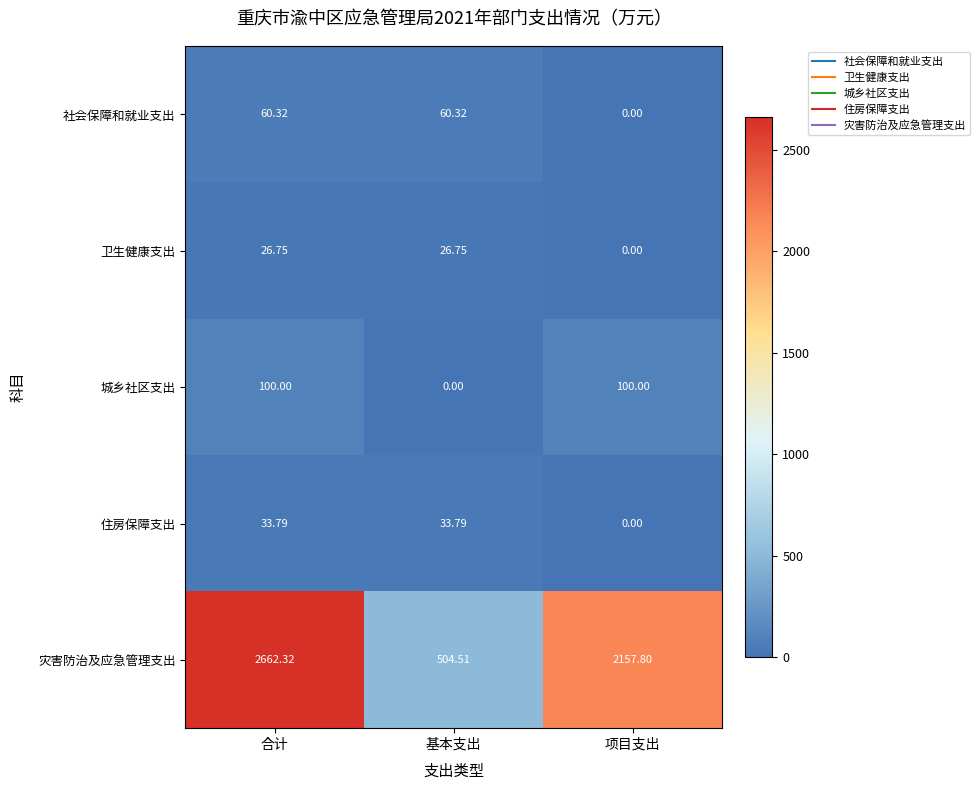

At which label does 灾害防治及应急管理支出 reach its peak?

合计